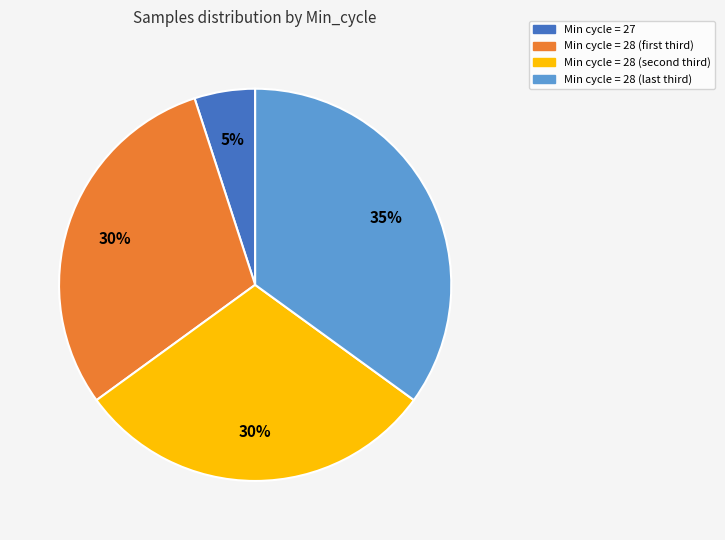

Is there a majority slice in this chart?

No